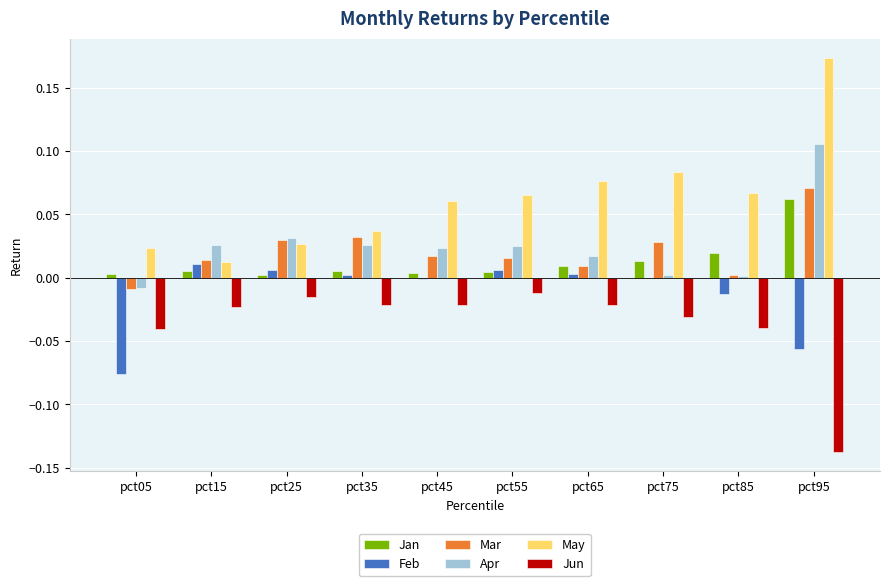

How many distinct data groups are displayed?

6